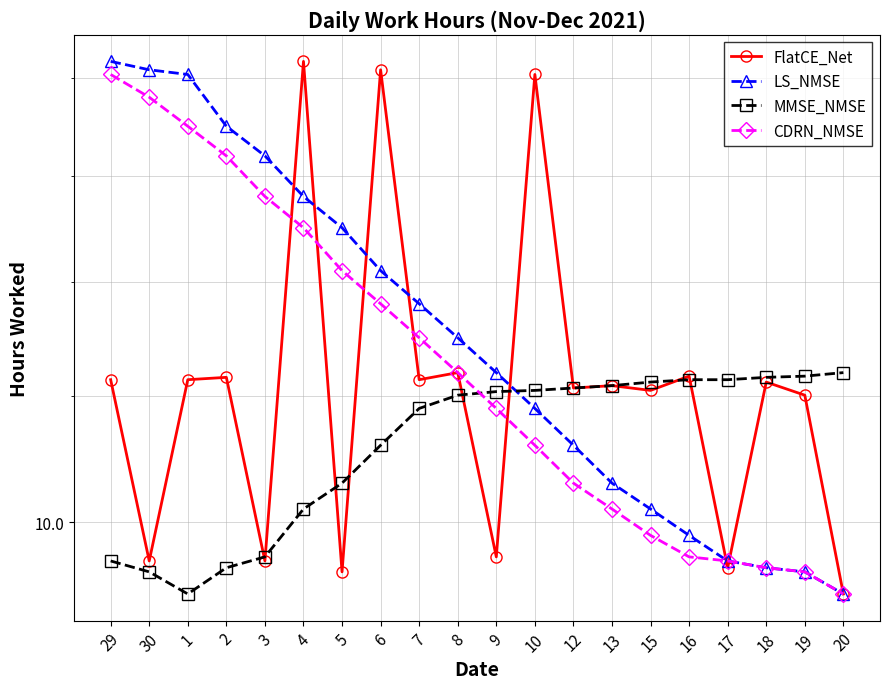

The MMSE_NMSE series shows 5.3 at 30. True or false?

False